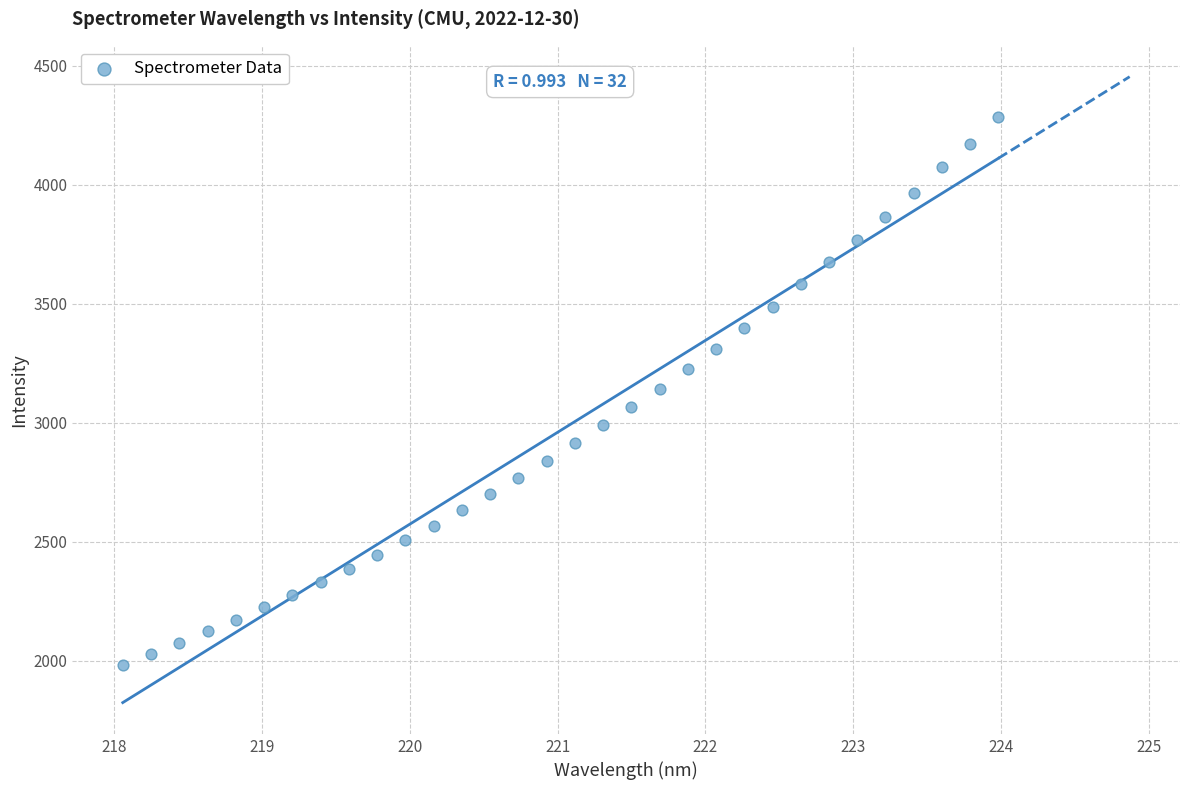

What is the range of X values (max minus min)?

5.9